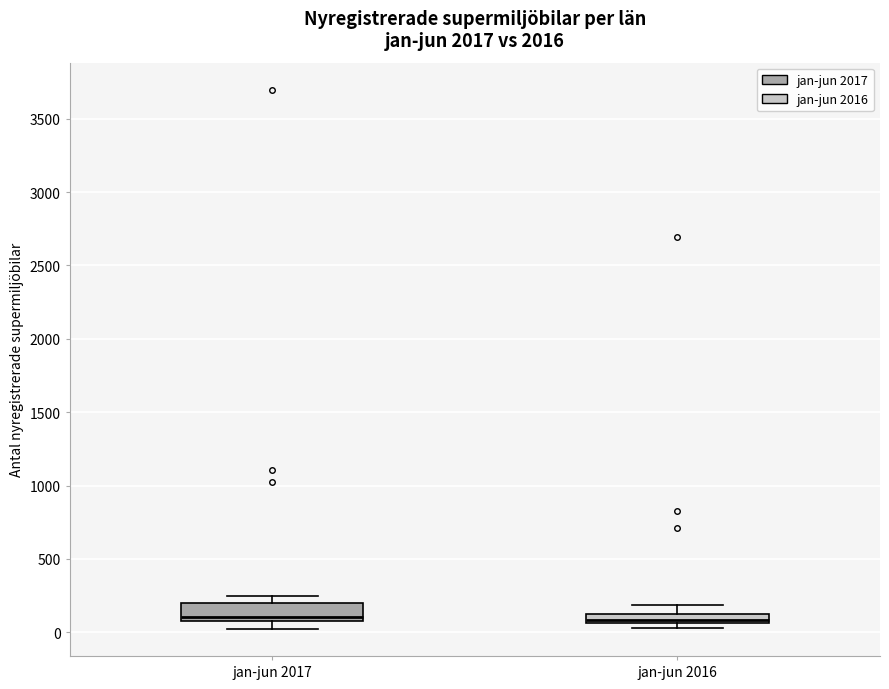

Which box is the tallest, from its lower edge to its upper edge?

jan-jun 2017